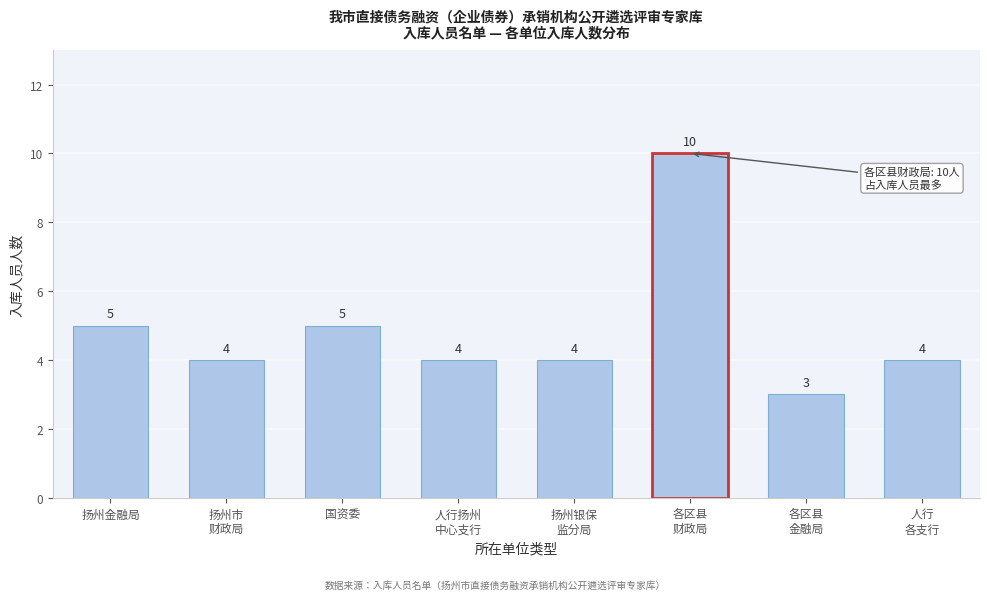

Reading left to right, what are all the values shown in this chart?

5	4	5	4	4	10	3	4